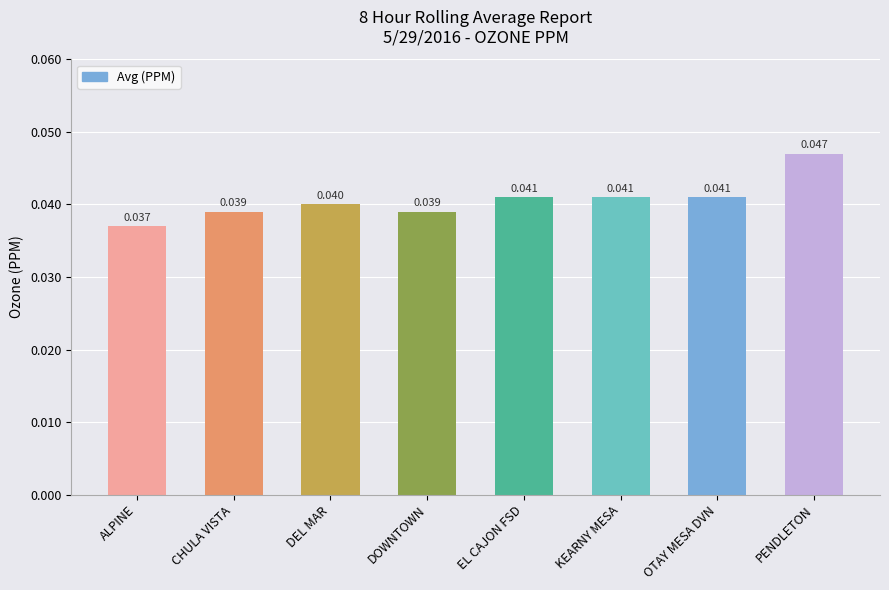

What is the sum of the values at DEL MAR and PENDLETON?

0.1